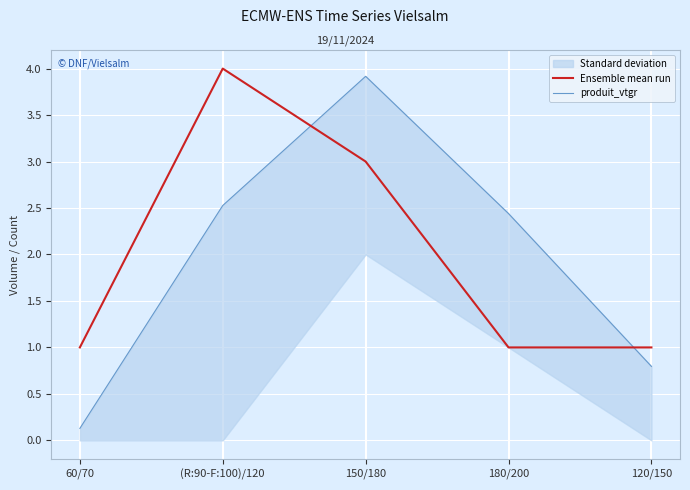

Which category has the highest value in the Ensemble mean run series?

(R:90-F:100)/120